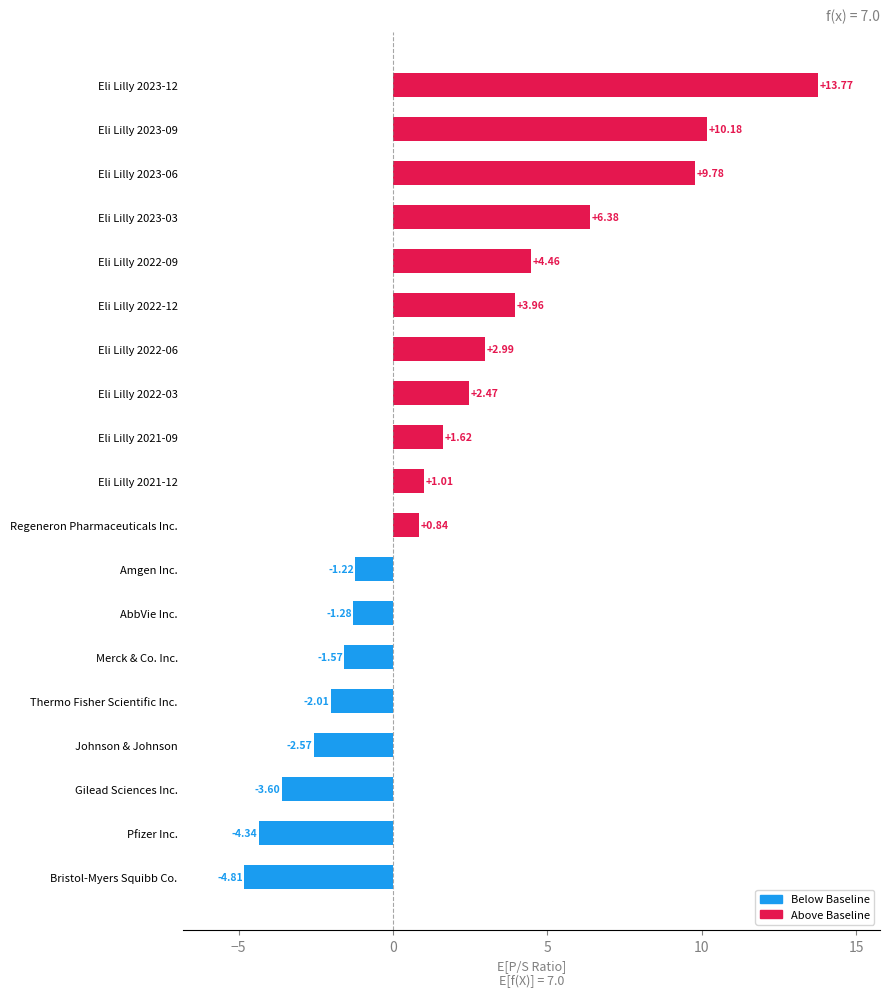

Which has a higher value, Eli Lilly 2022-03 or Eli Lilly 2022-06?

Eli Lilly 2022-06